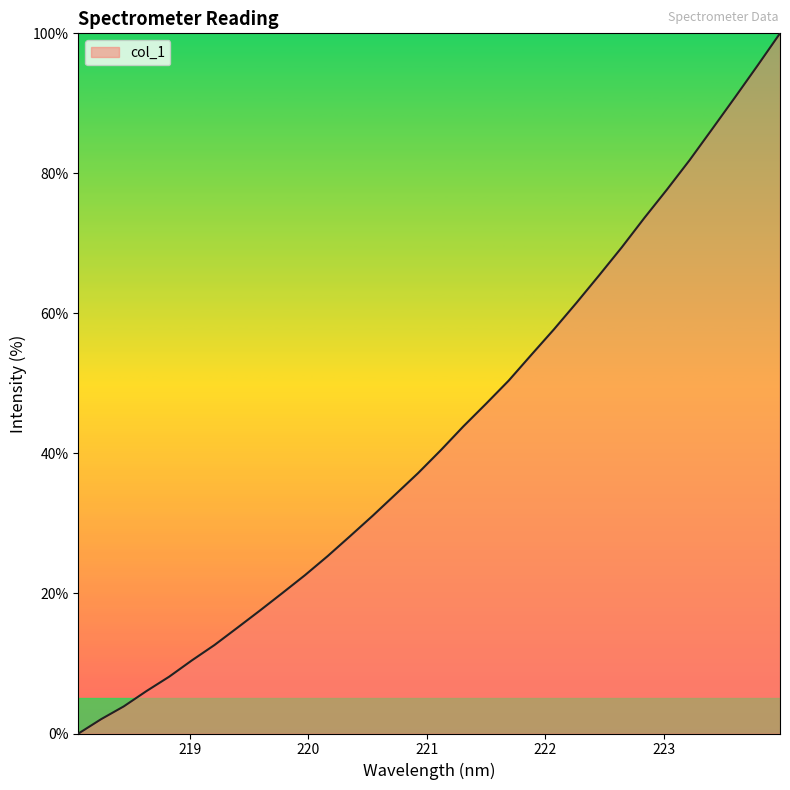

What is the sum of all values?

1370.2